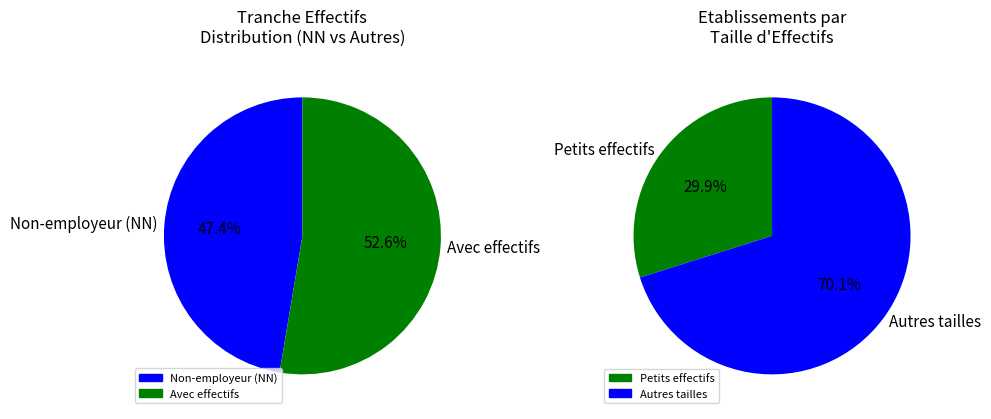

Does 41 represent more than half of the total?

No